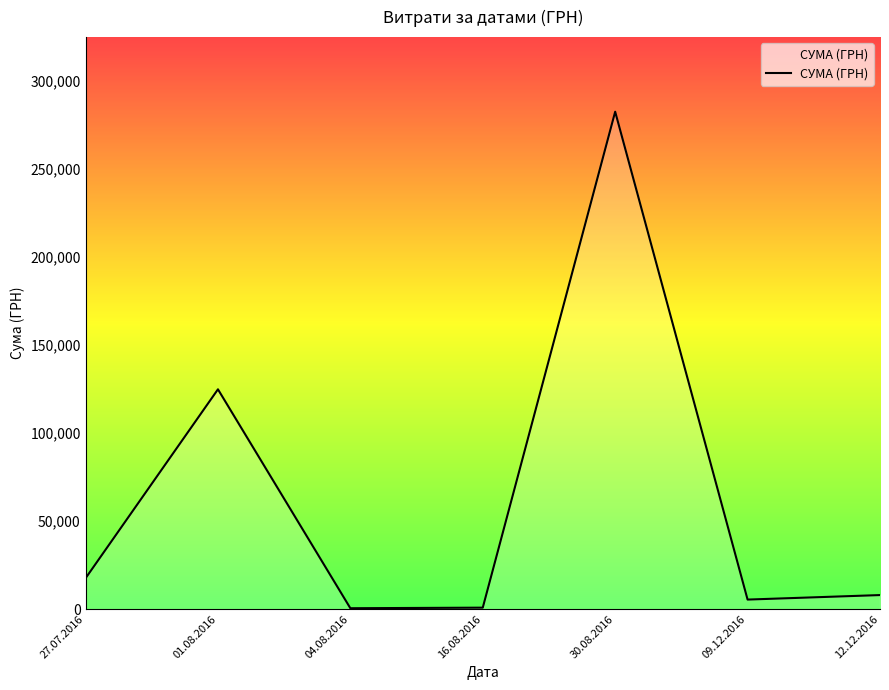

What is the average value?

62783.3